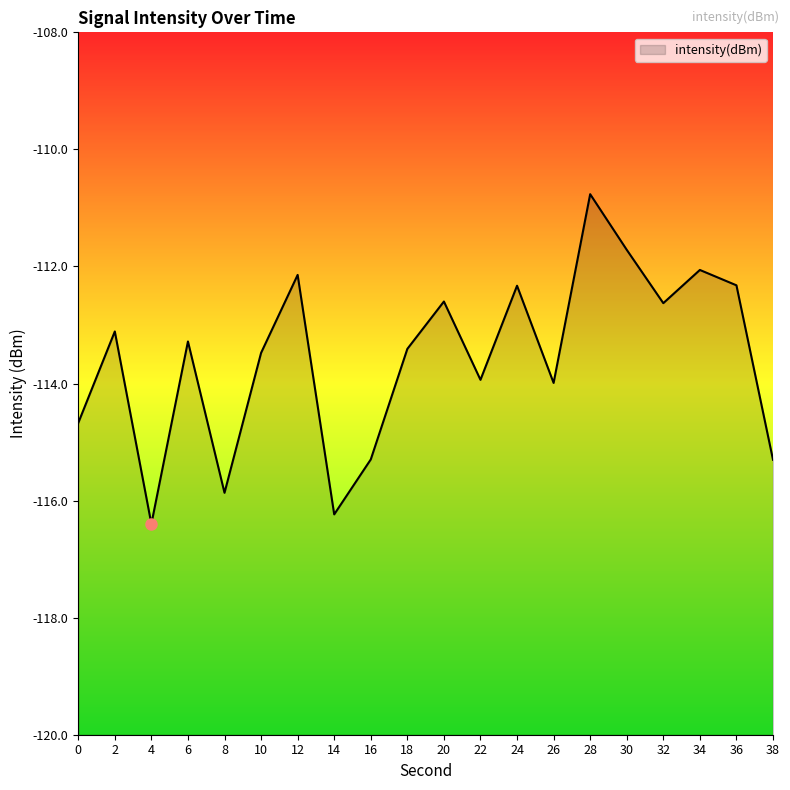

Does the chart display data point markers on the line(s)?

No